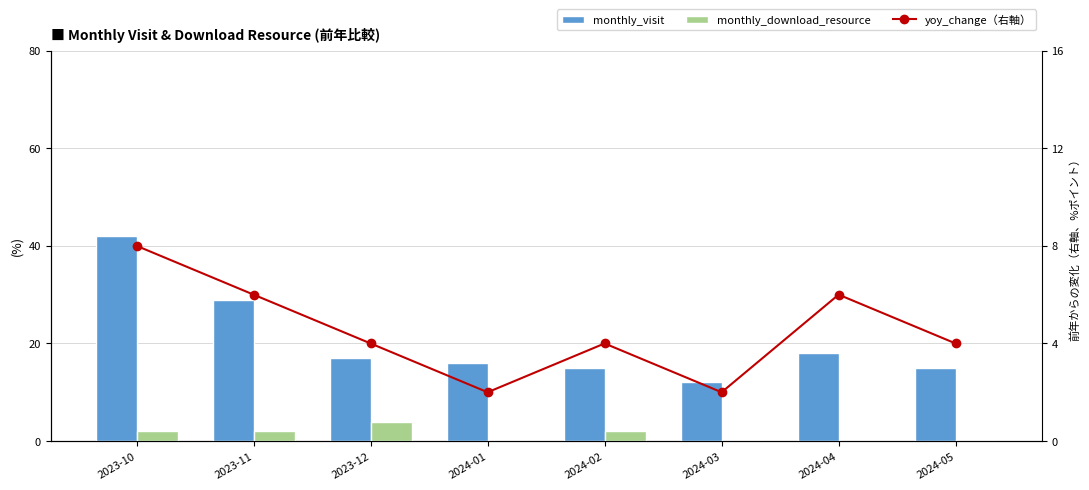

What position from the right is 2023-10?

8